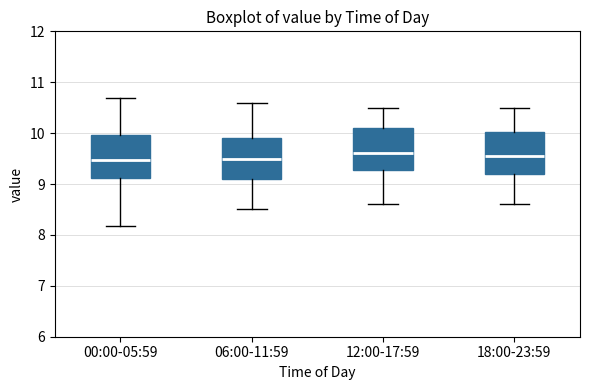

Reading left to right, read every box against the y-axis: the position of its median line, the range the box covers, and the ends of its whiskers. The values are not printed on the chart, so give them approximately, as read against the axis.

00:00-05:59: median 9.5, box 9.1 to 10.0, whiskers 8.2 to 10.7
06:00-11:59: median 9.5, box 9.1 to 9.9, whiskers 8.5 to 10.6
12:00-17:59: median 9.6, box 9.3 to 10.1, whiskers 8.6 to 10.5
18:00-23:59: median 9.6, box 9.2 to 10.0, whiskers 8.6 to 10.5